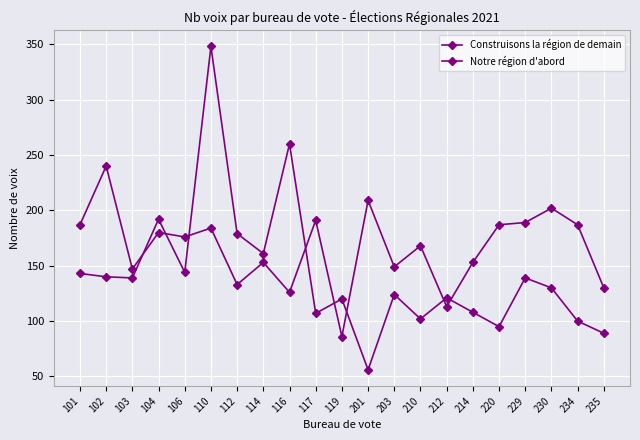

How many distinct data groups are displayed?

2